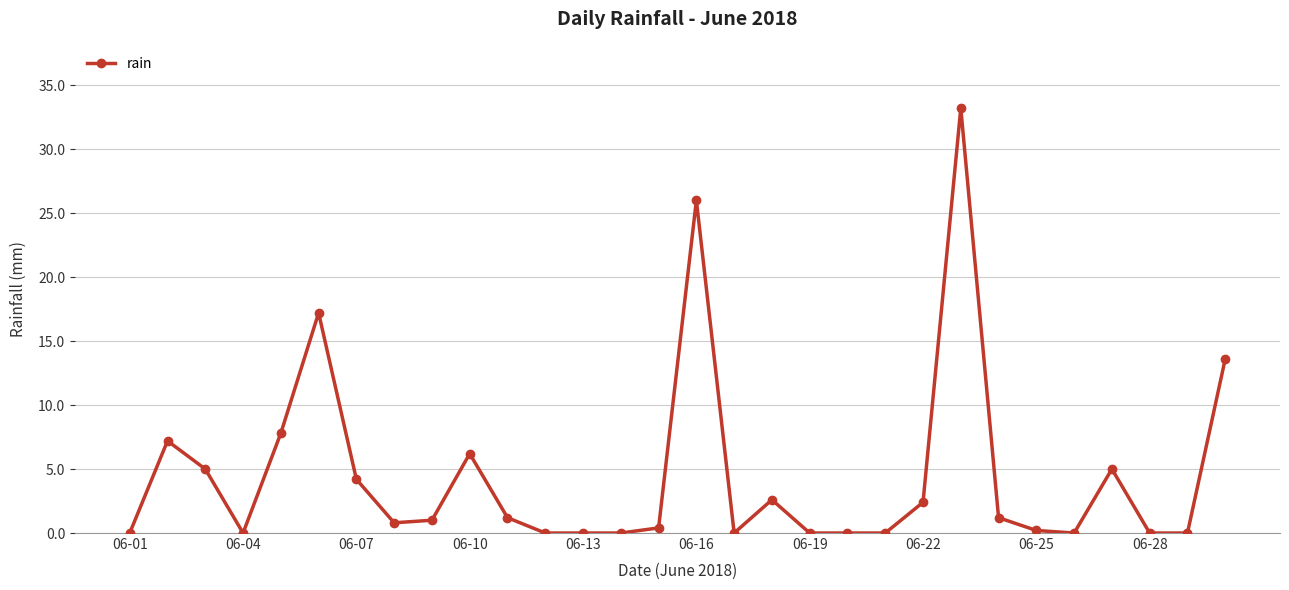

How many data points does each series have?

30